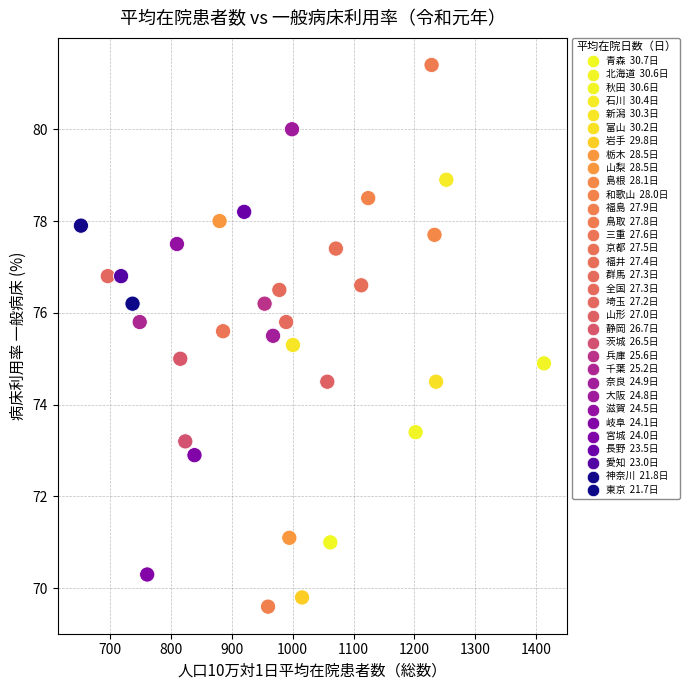

What is the range of X values (max minus min)?

760.1